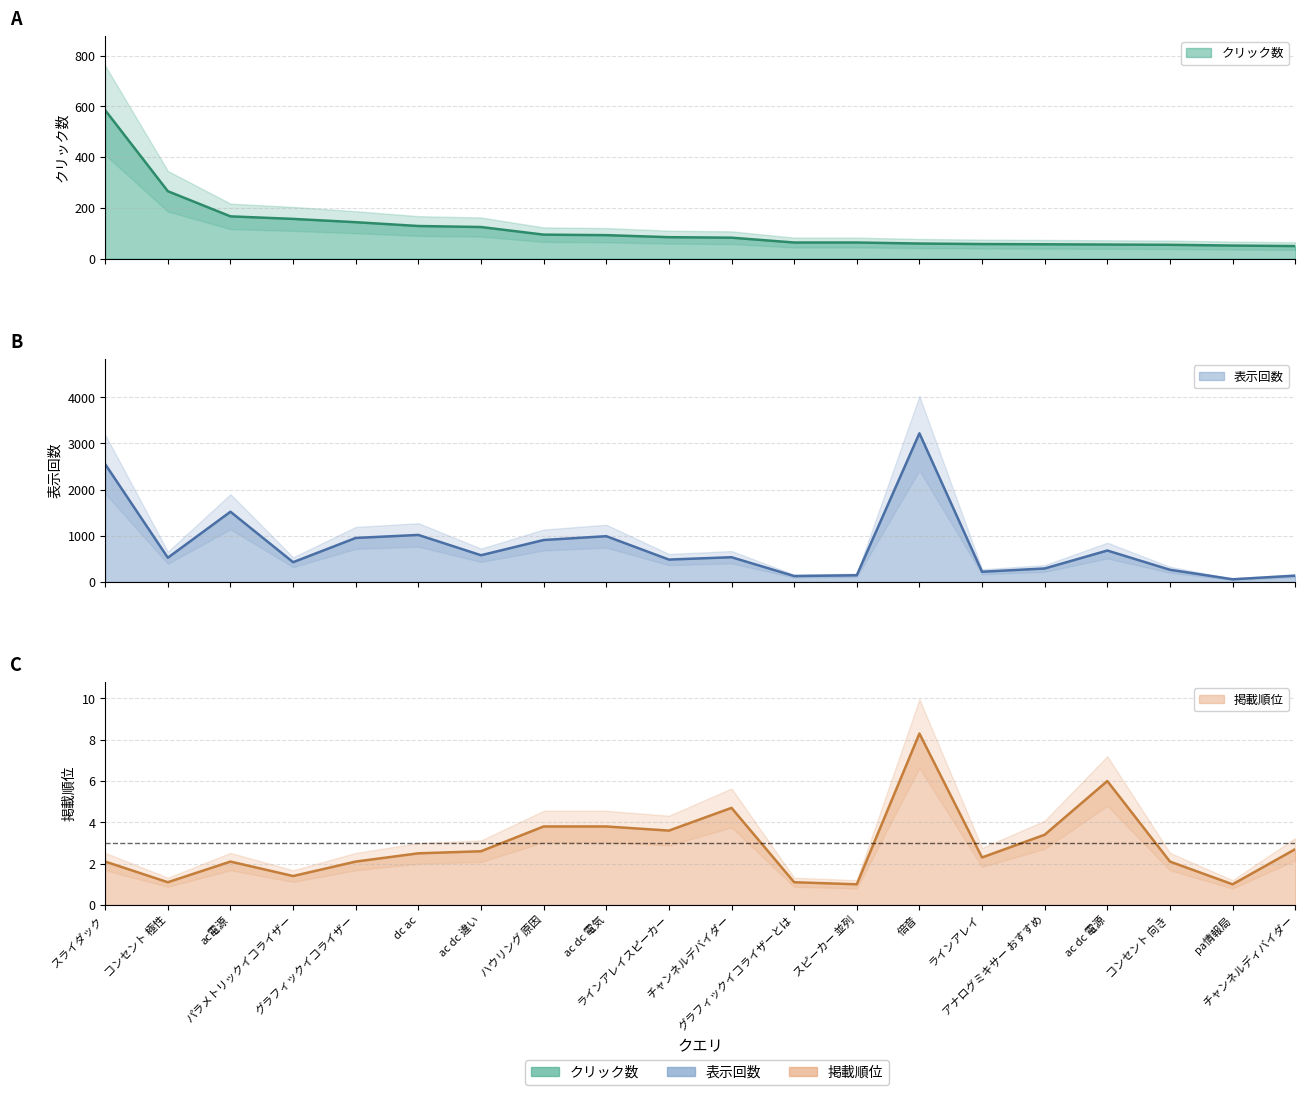

Is it true that 掲載順位 equals 0.3 at グラフィックイコライザーとは?

False